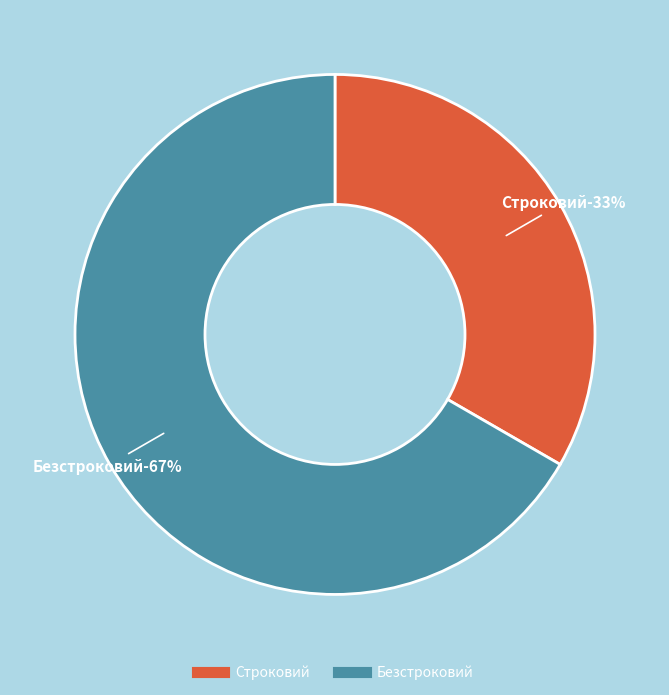

Which slice is the smallest?

Строковий